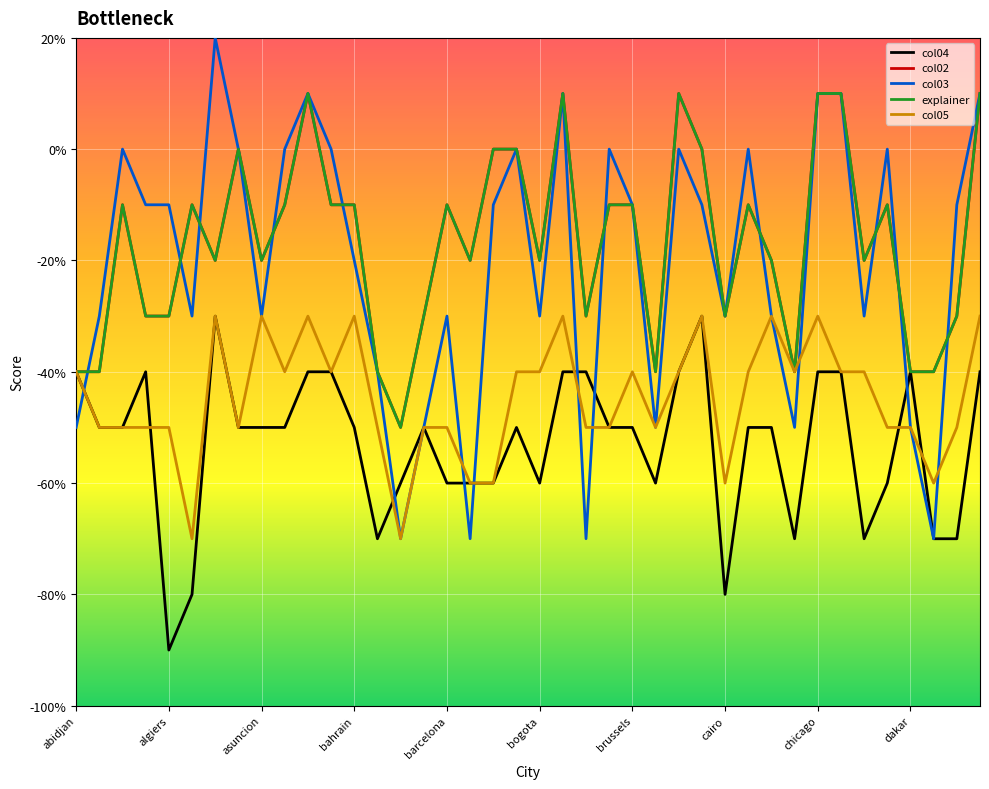

Where is col04 nearest to the value -6?

14